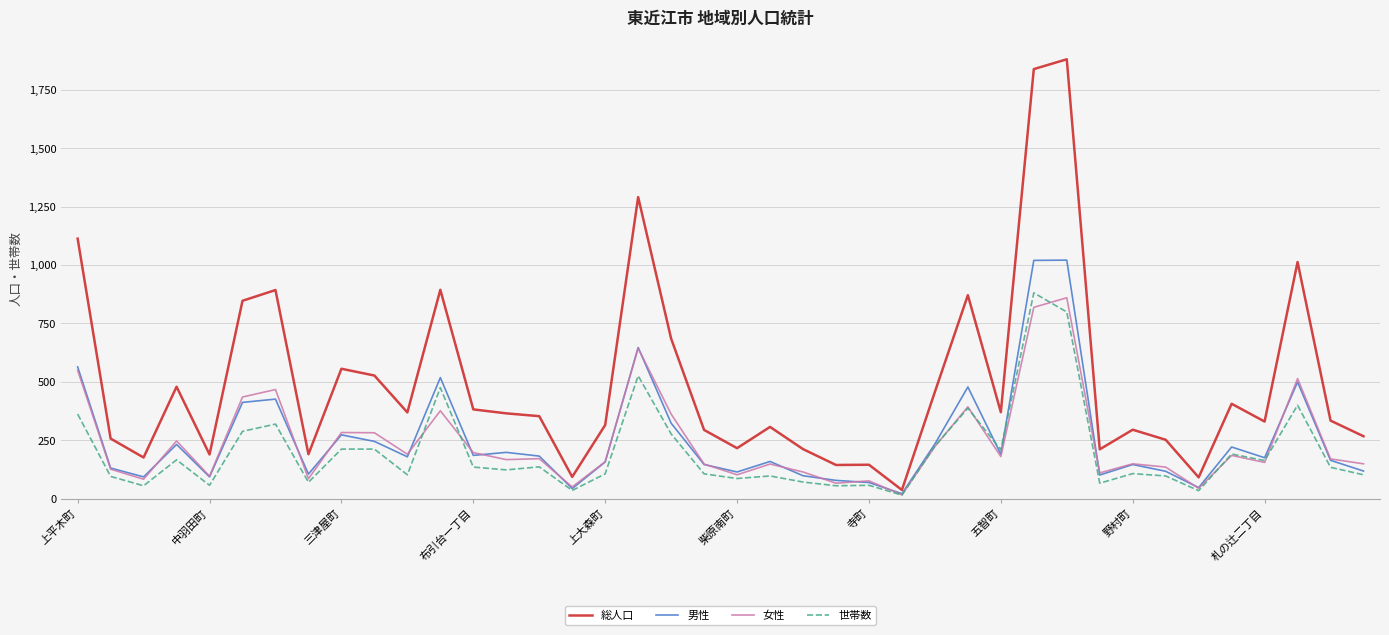

Which series has the largest total across all categories?

総人口